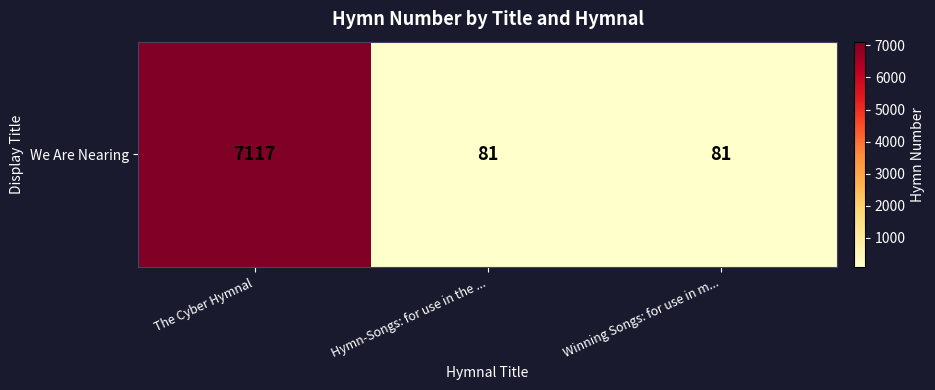

How many data points are above 81?

1